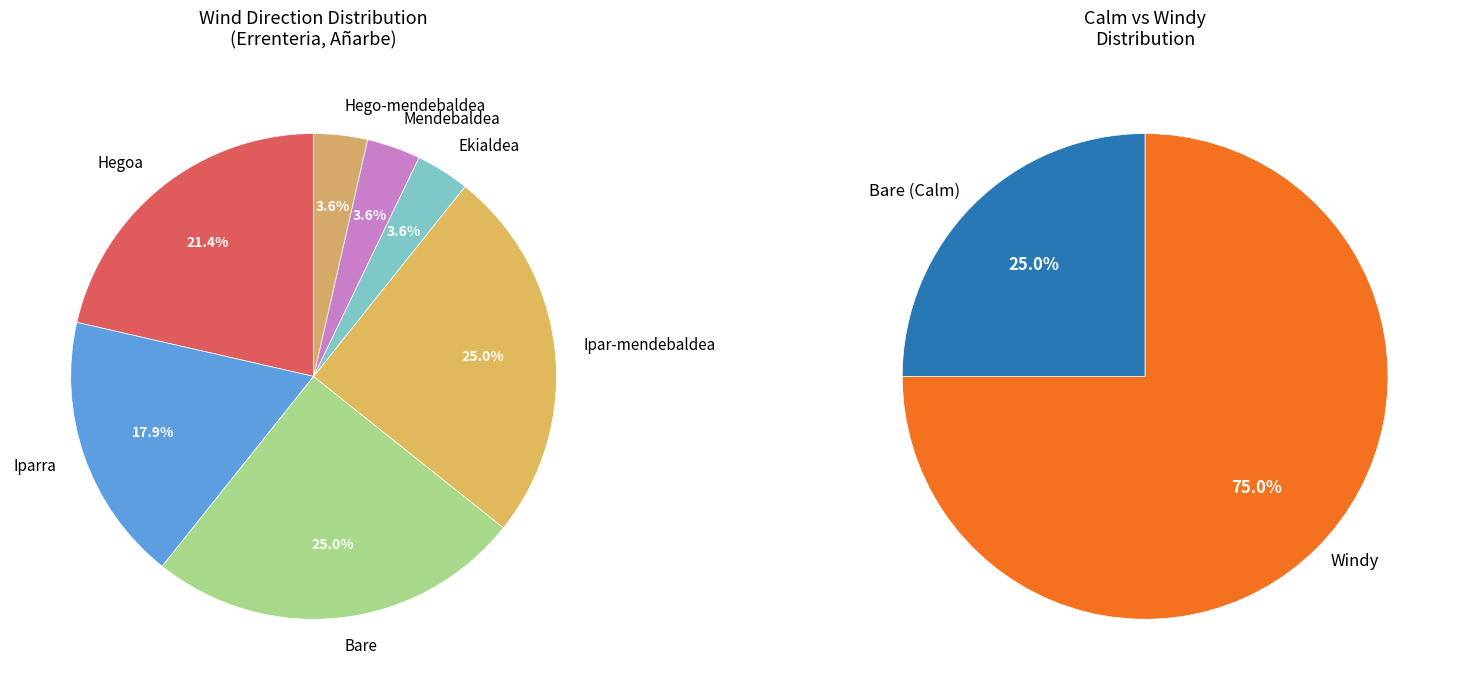

What is the ratio of the value at Bare to the value at Ipar-mendebaldea?

1.0